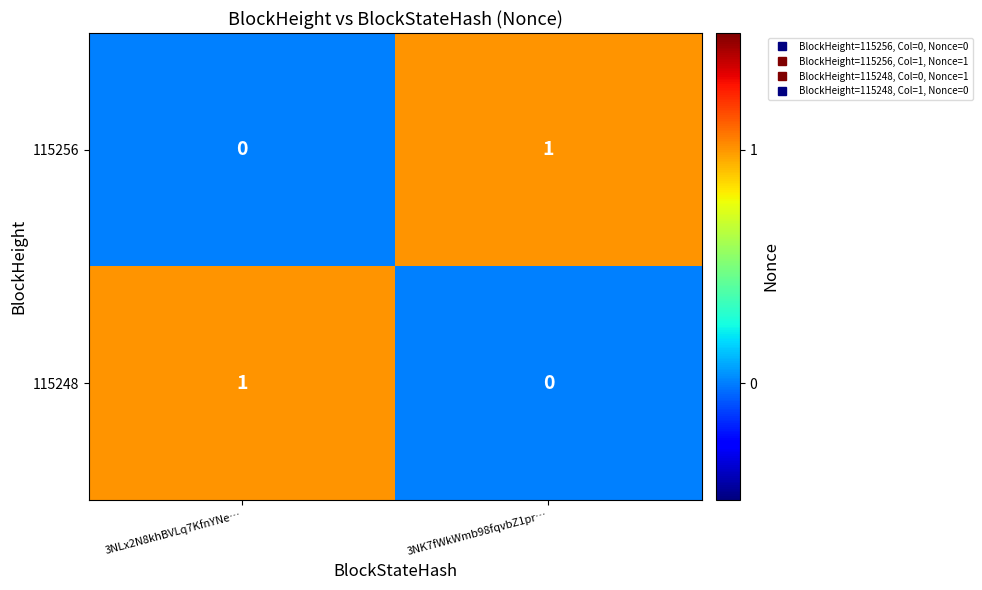

Is the value of 115248 at 3NLx2N8khBVLq7KfnYNe… greater than the value of 115256 at 3NLx2N8khBVLq7KfnYNe…?

Yes